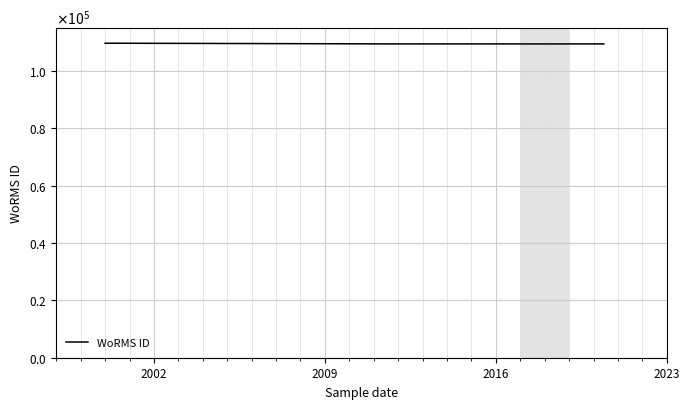

What is the value of the 1st point from the left?

109723